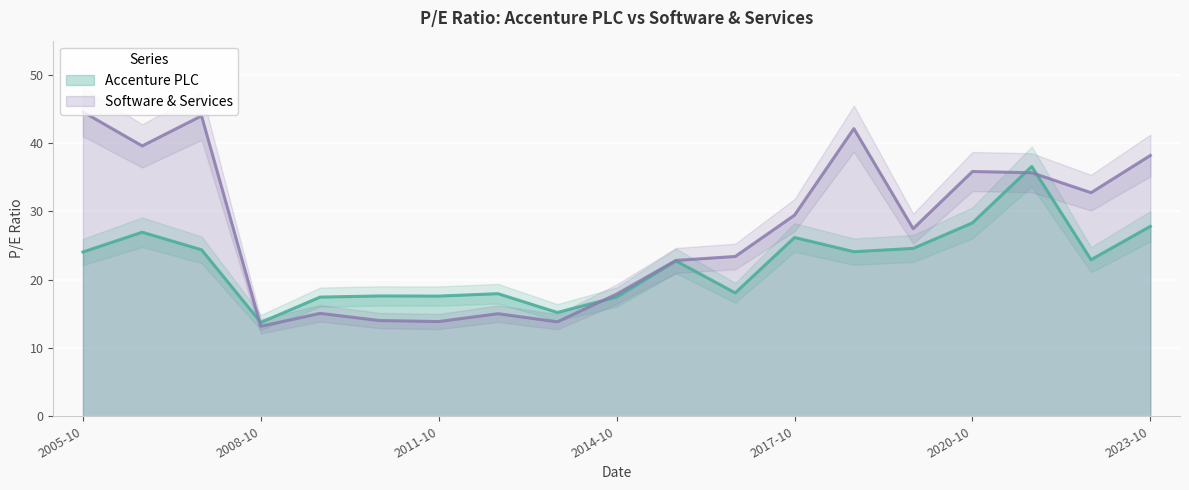

True or false: Accenture PLC has a value of 6.1 at 2008-10.

False